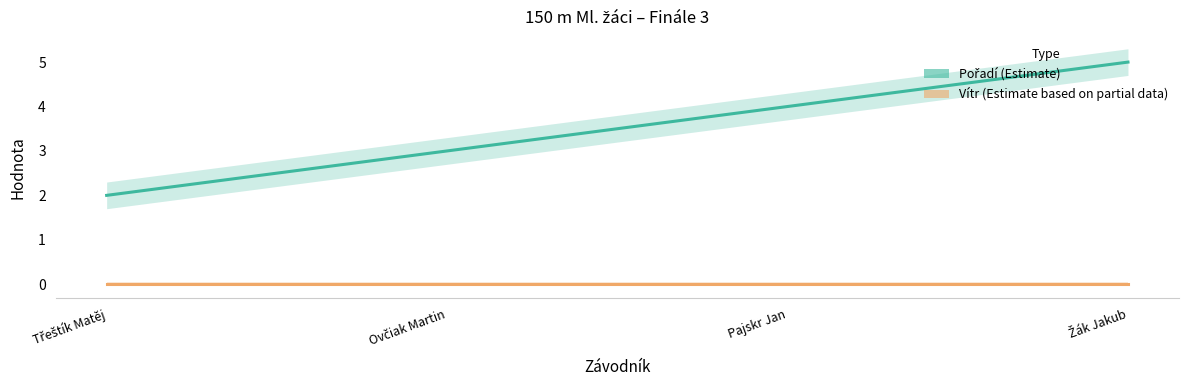

Which series changed the most between Ovčiak Martin and Pajskr Jan?

Pořadí (Estimate)